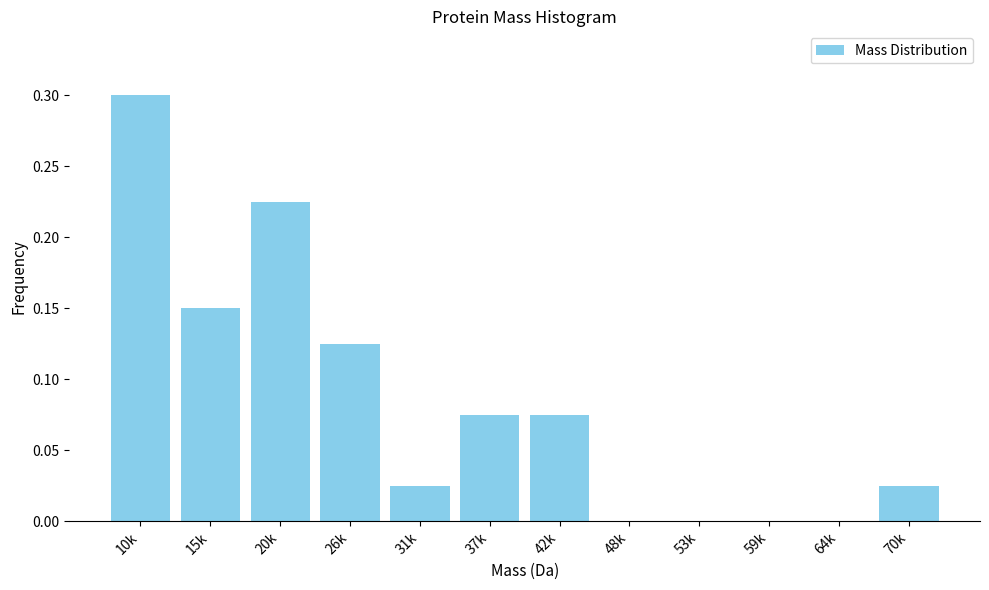

The chart shows a value of -0.2 at 53k. True or false?

False